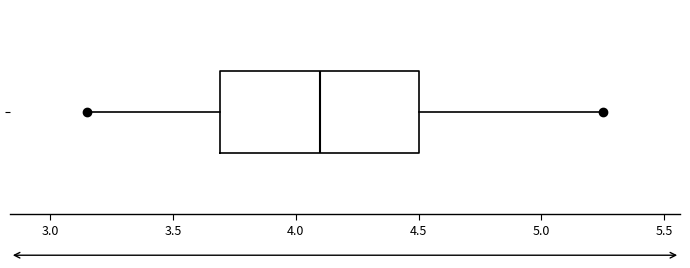

Read this box plot against the x-axis: the position of the median line, the range covered by the box, and the ends of both whiskers. The values are not printed on the chart, so give them approximately, as read against the axis.

median 4.10, box 3.70 to 4.50, whiskers 3.15 to 5.25